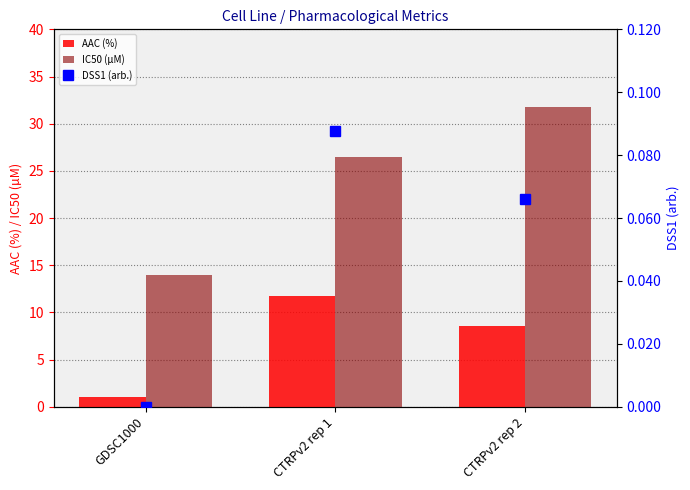

What are all the series names shown in the legend?

AAC (%), IC50 (µM), DSS1 (arb.)